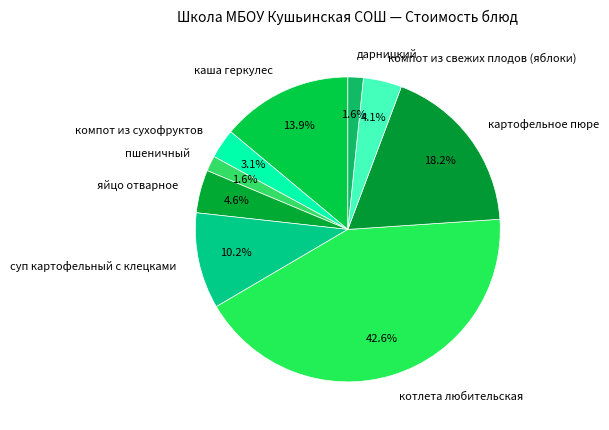

To the nearest percent, what is the difference between the largest and smallest slice percentages?

41%